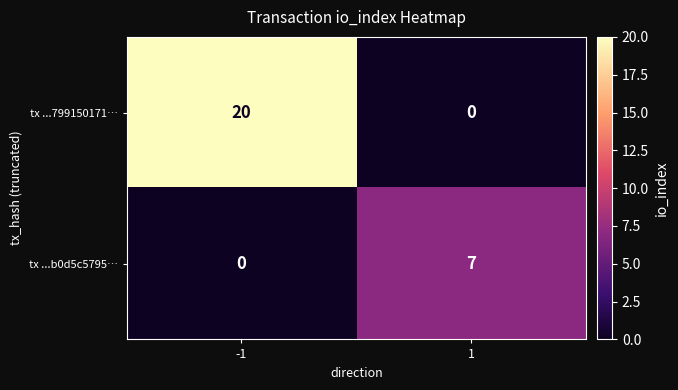

What is the sum of all tx ...b0d5c5795… values?

7